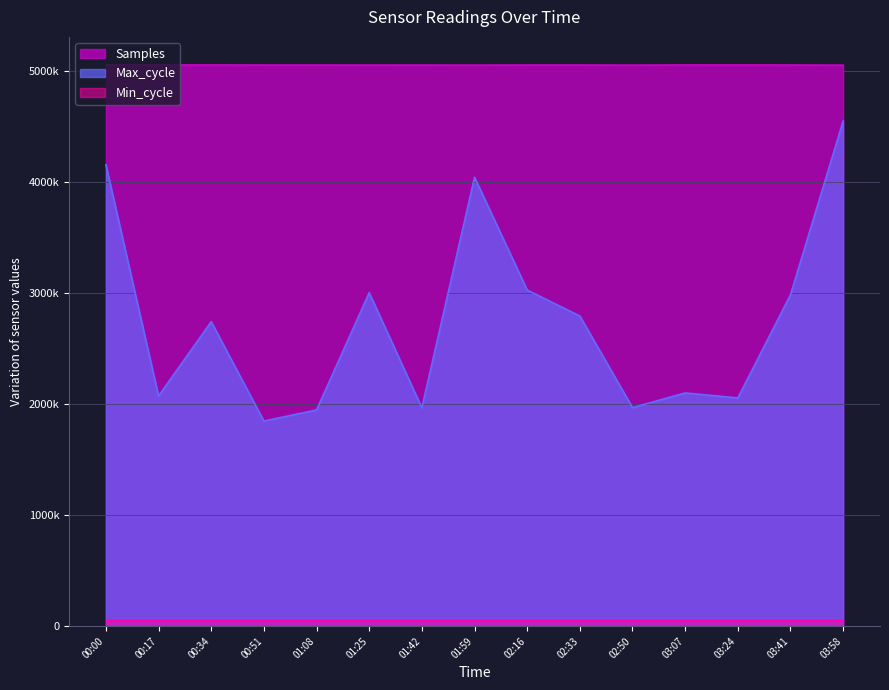

True or false: Max_cycle and Samples cross at least once.

False